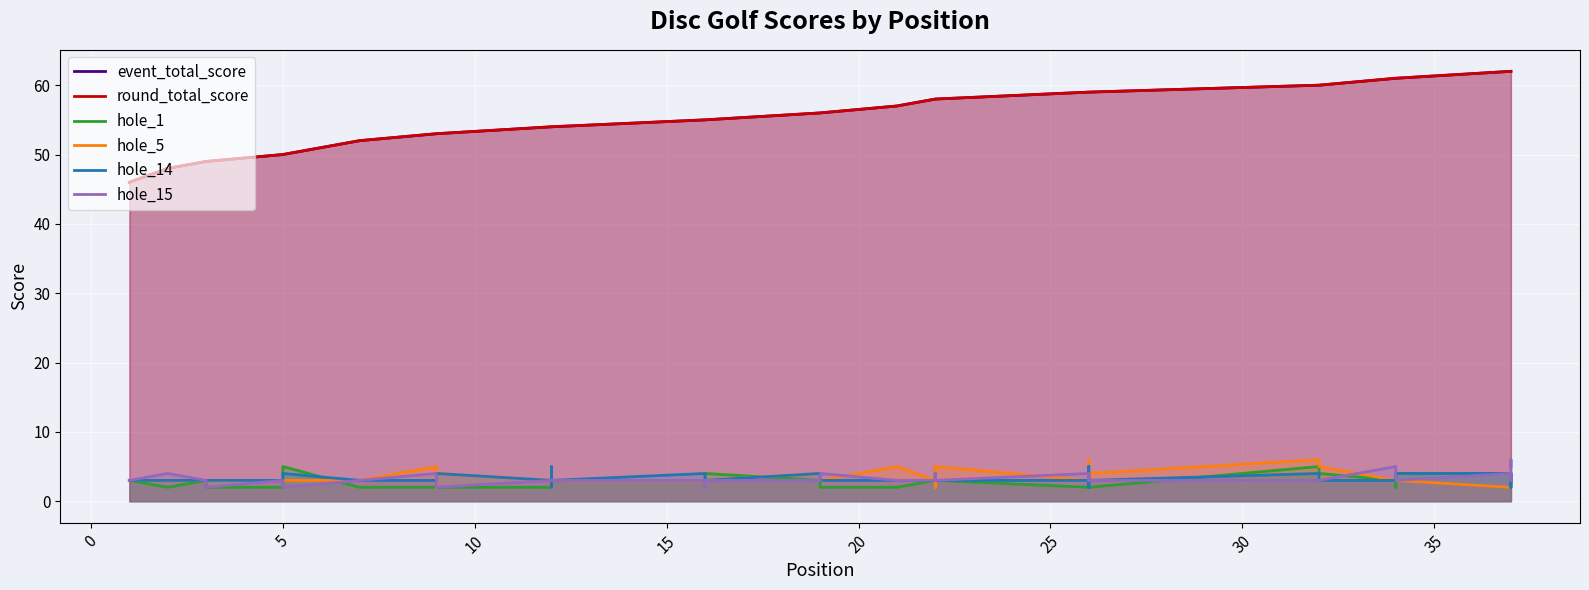

What are all the series names shown in the legend?

event_total_score, round_total_score, hole_1, hole_5, hole_14, hole_15